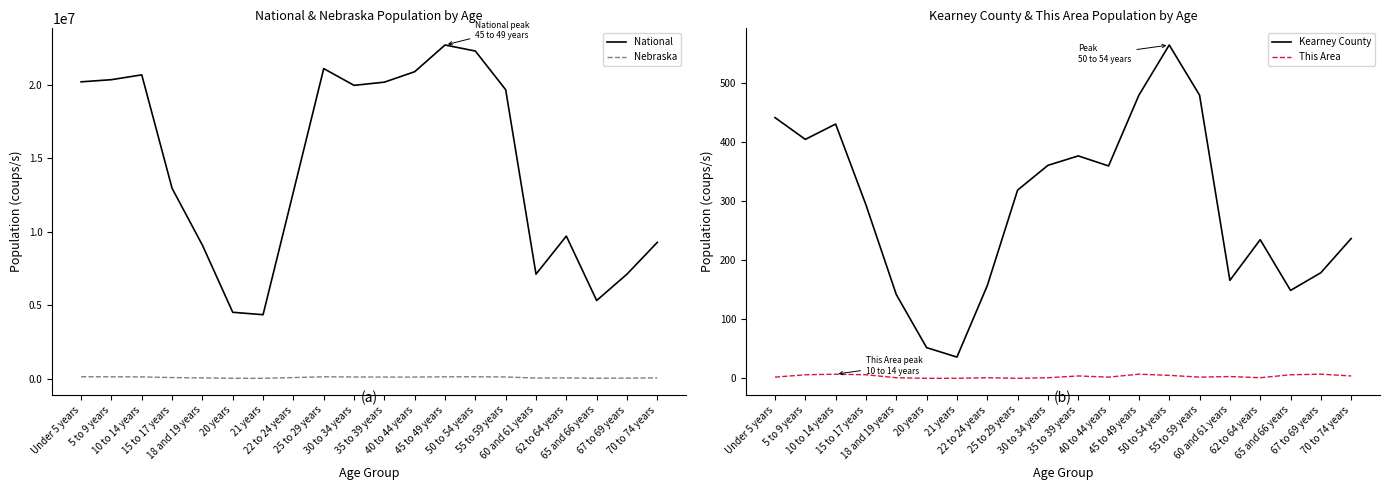

How many positive values does the This Area series have?

17